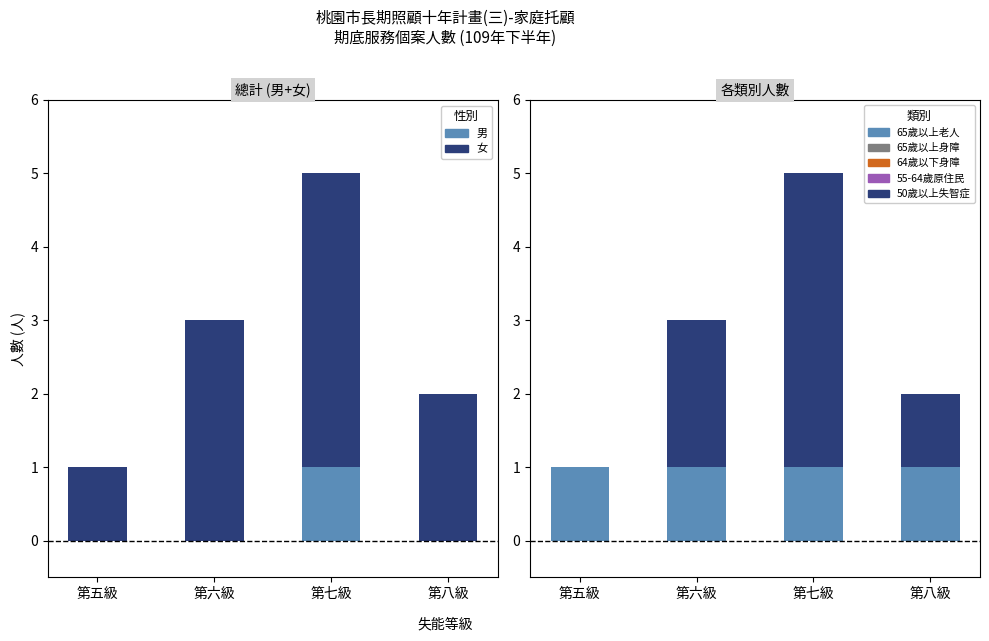

What is the label of the 4th bar from the left?

第八級